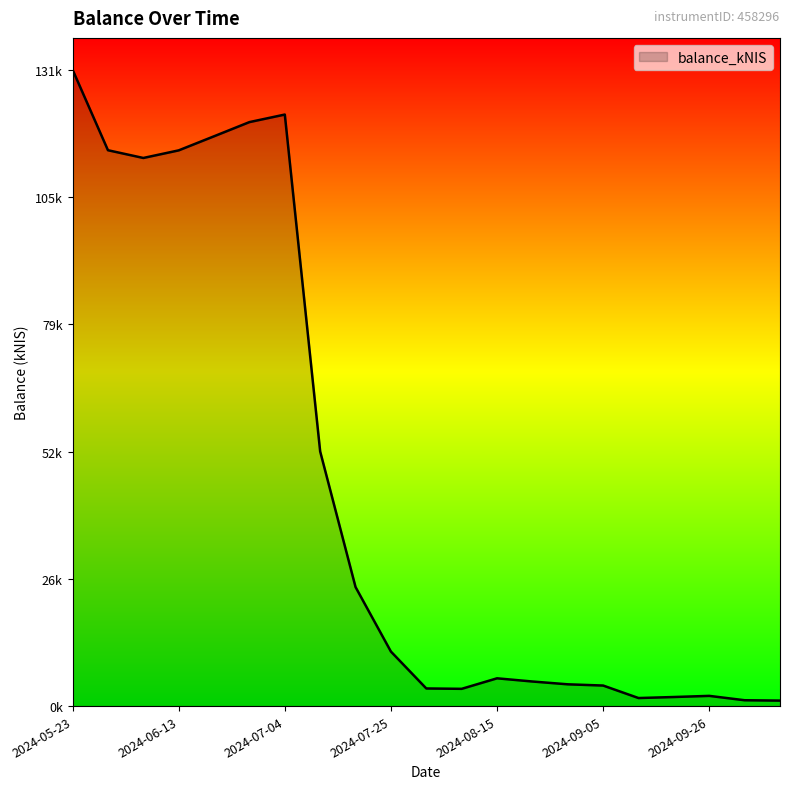

Does the chart have visible grid lines?

No